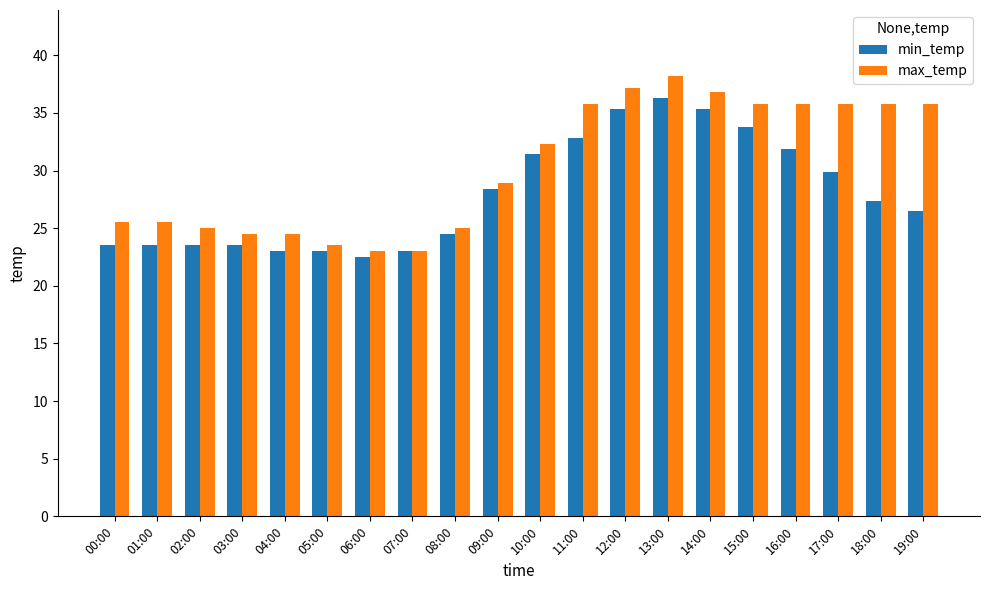

What is the total value across all series at 06:00?

45.5